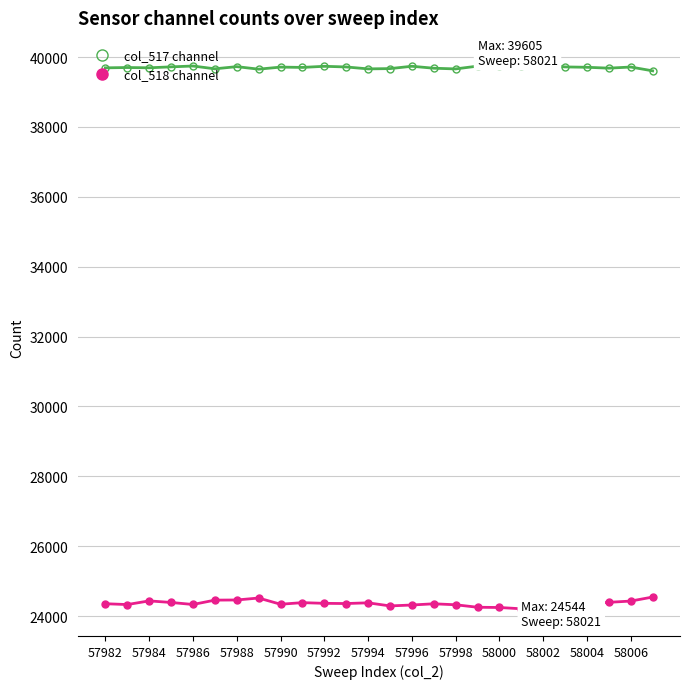

What is the difference between the maximum and minimum values in the col_518 channel series?

165